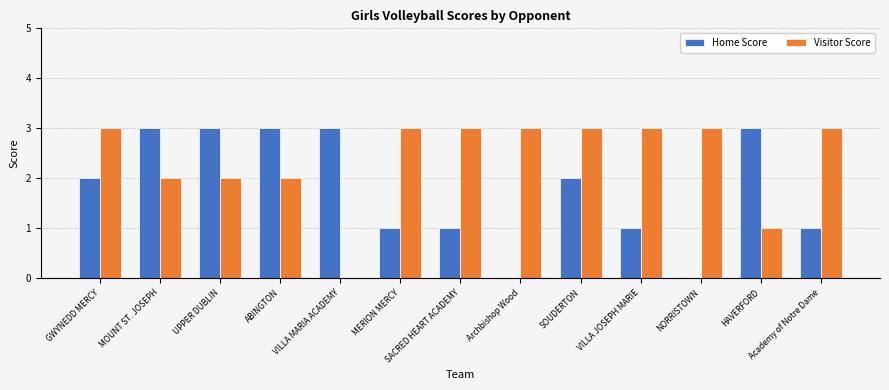

The value of Home Score at HAVERFORD is 1. True or false?

False